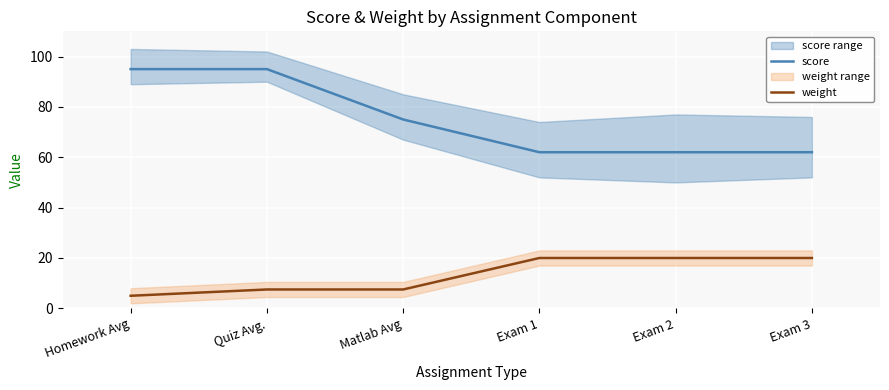

What is the average value of the score series?

75.2